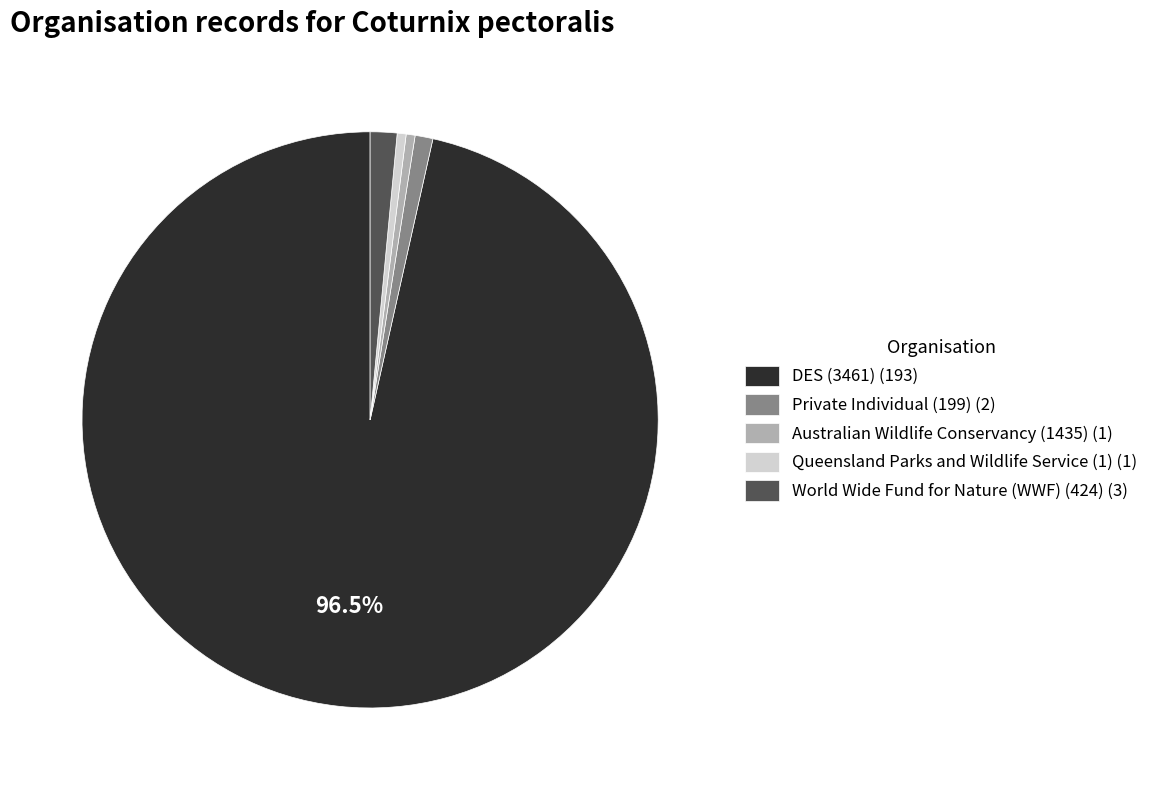

What is the ratio of the value at DES (3461) (193) to the value at Queensland Parks and Wildlife Service (1) (1)?

193.0